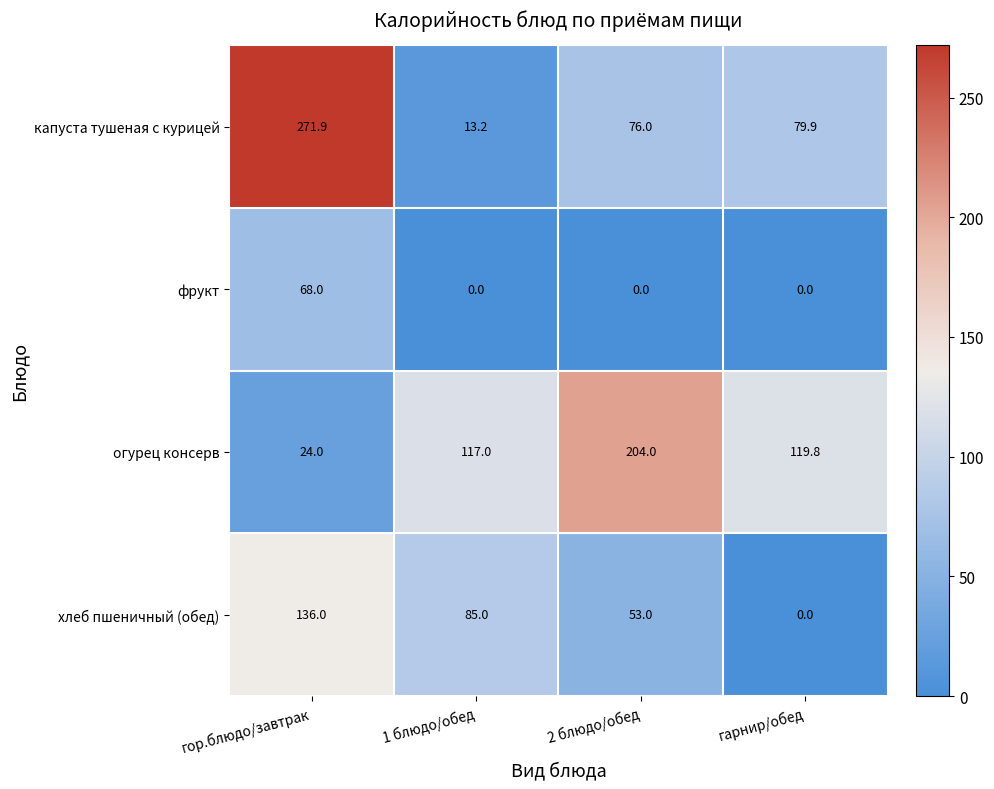

List the labels in order of огурец консерв value, largest first.

2 блюдо/обед, гарнир/обед, 1 блюдо/обед, гор.блюдо/завтрак